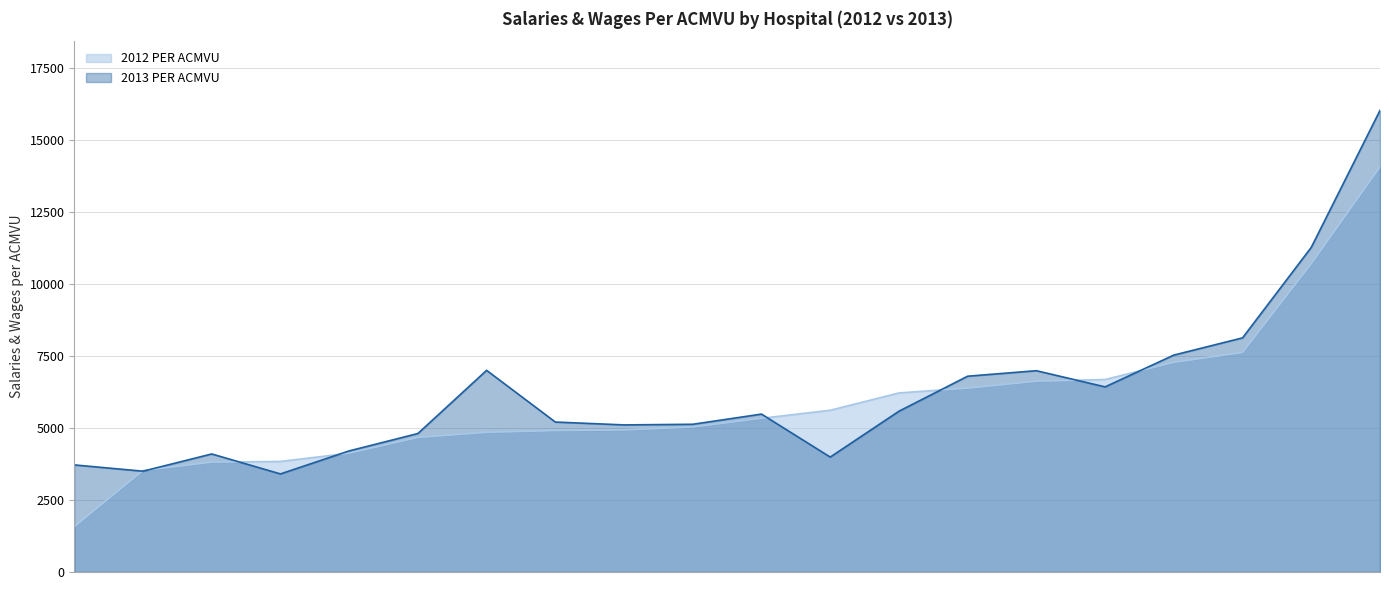

Which series has the largest total across all categories?

2013 PER ACMVU